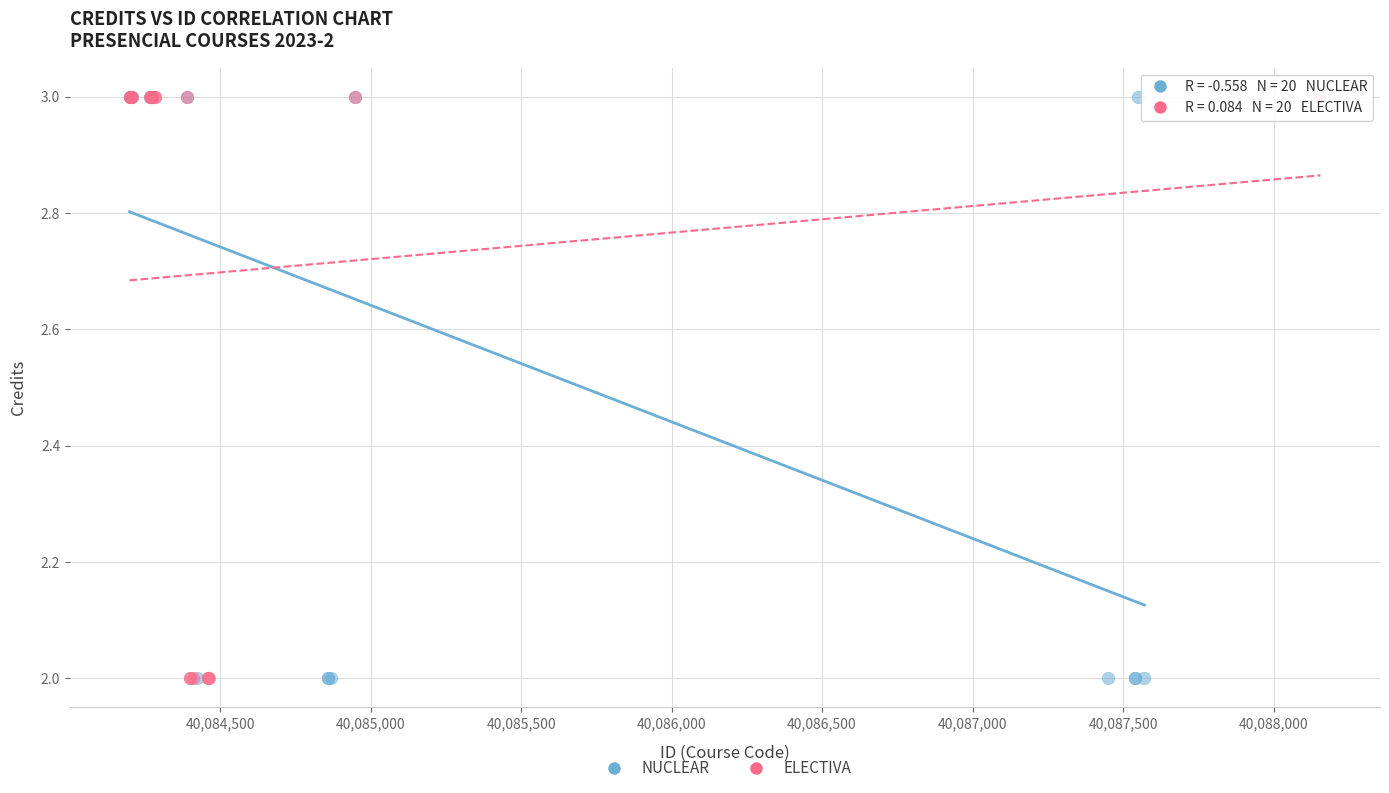

What are all the series names shown in the legend?

NUCLEAR, ELECTIVA